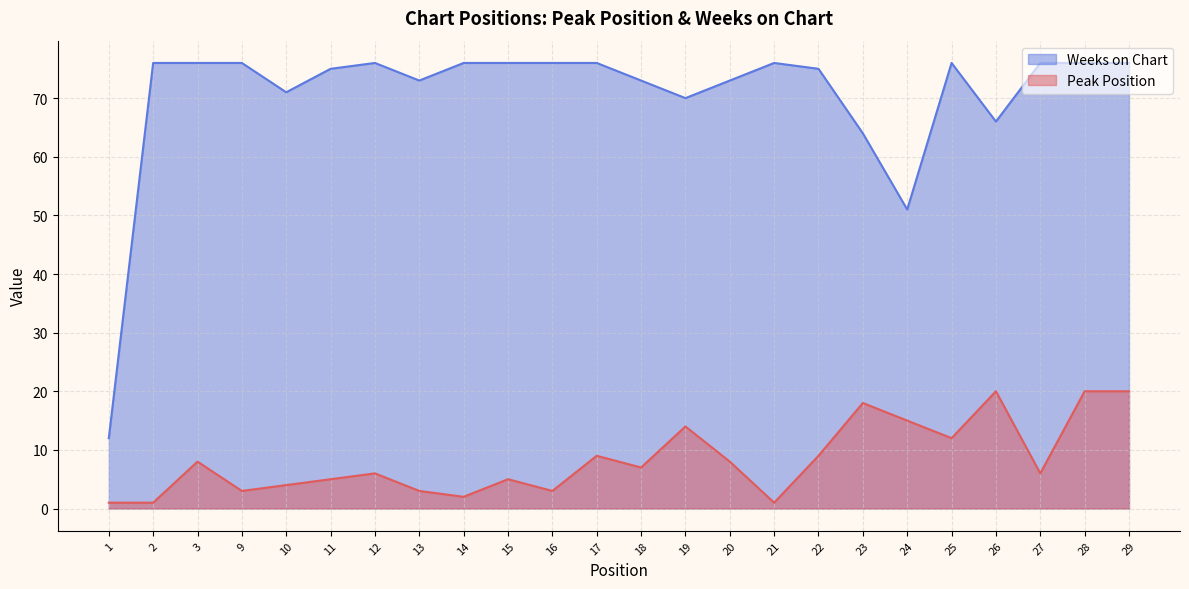

Reading left to right, what are all the values shown in this chart?

Peak Position: 1	1	8	3	4	5	6	3	2	5	3	9	7	14	8	1	9	18	15	12	20	6	20	20
Weeks on Chart: 12	76	76	76	71	75	76	73	76	76	76	76	73	70	73	76	75	64	51	76	66	76	76	76